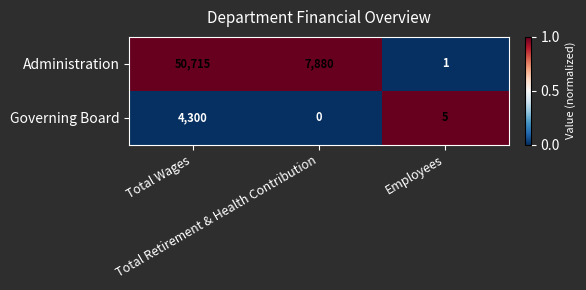

How many Administration values are between 1 and 50715?

3